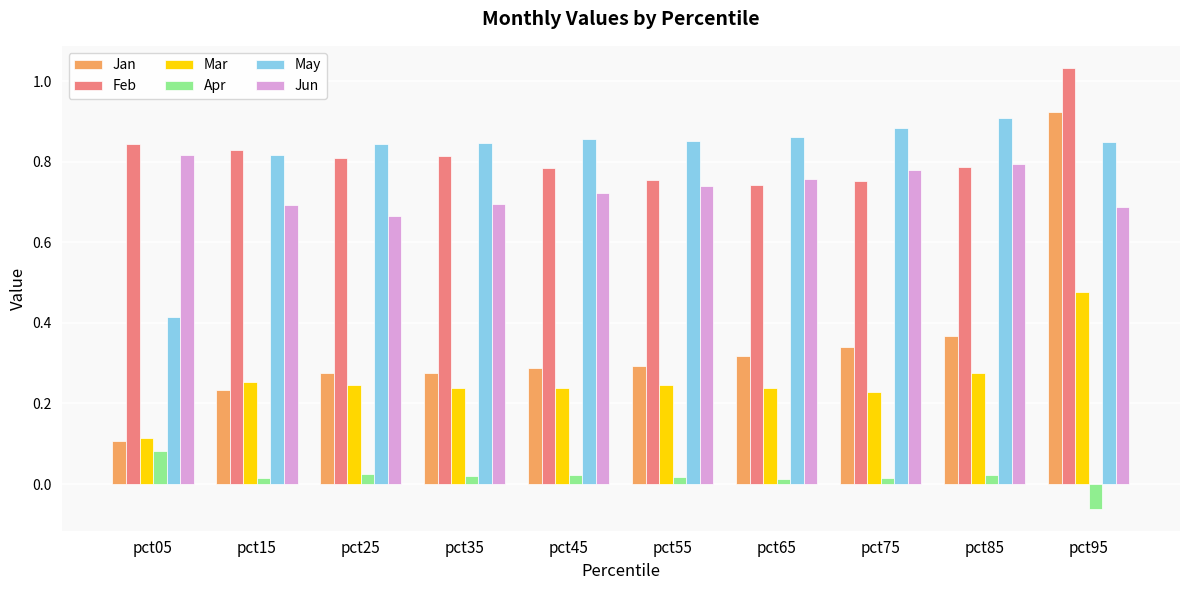

The Jun series shows 0.7 at pct35. True or false?

True